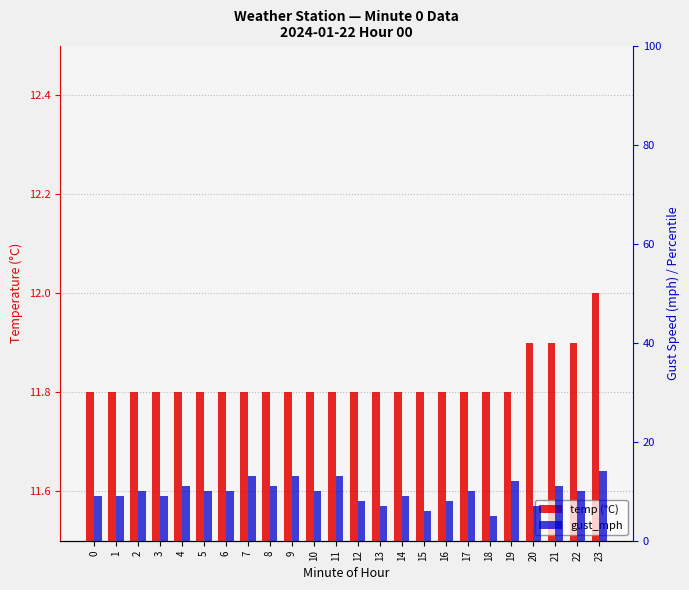

Rank the series by their average value, from highest to lowest.

temp (°C), gust_mph